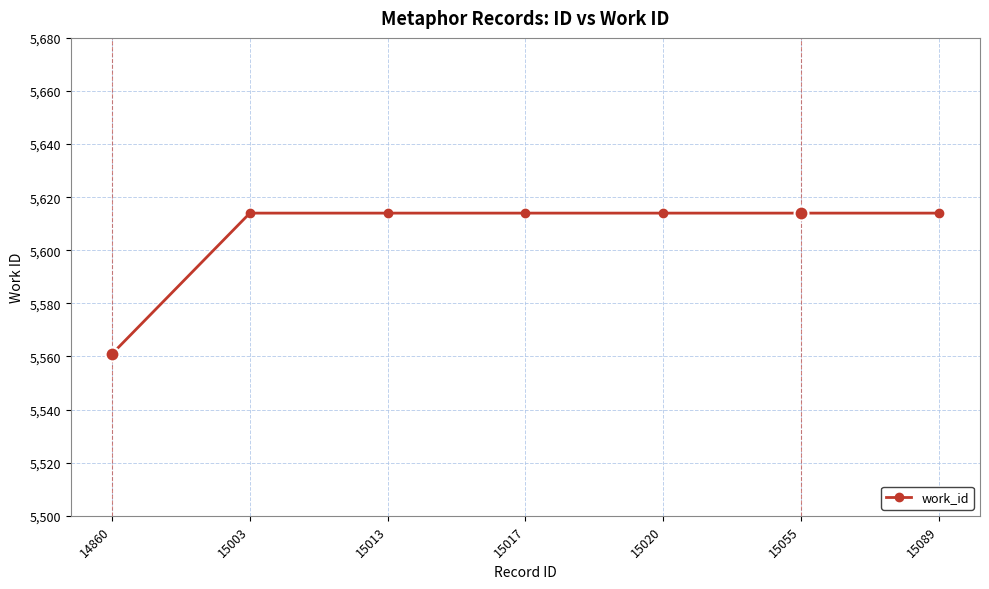

How many lines are shown in the chart?

1